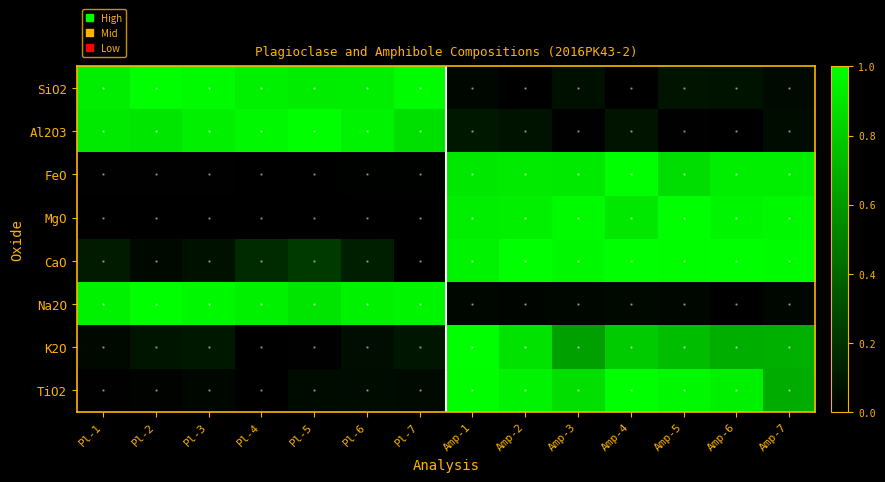

Reading left to right, transcribe all the data shown in this chart.

SiO2: Pl-1=0.9	Pl-2=1.0	Pl-3=1.0	Pl-4=0.9	Pl-5=0.9	Pl-6=0.9	Pl-7=1.0	Amp-1=0.0	Amp-2=0.0	Amp-3=0.1	Amp-4=0.0	Amp-5=0.1	Amp-6=0.1	Amp-7=0.0
Al2O3: Pl-1=0.9	Pl-2=0.9	Pl-3=0.9	Pl-4=1.0	Pl-5=1.0	Pl-6=1.0	Pl-7=0.9	Amp-1=0.1	Amp-2=0.1	Amp-3=0.0	Amp-4=0.1	Amp-5=0.0	Amp-6=0.0	Amp-7=0.0
FeO: Pl-1=0.0	Pl-2=0.0	Pl-3=0.0	Pl-4=0.0	Pl-5=0.0	Pl-6=0.0	Pl-7=0.0	Amp-1=0.9	Amp-2=0.9	Amp-3=0.9	Amp-4=1.0	Amp-5=0.9	Amp-6=0.9	Amp-7=0.9
MgO: Pl-1=0.0	Pl-2=0.0	Pl-3=0.0	Pl-4=0.0	Pl-5=0.0	Pl-6=0.0	Pl-7=0.0	Amp-1=0.9	Amp-2=0.9	Amp-3=1.0	Amp-4=0.9	Amp-5=1.0	Amp-6=1.0	Amp-7=1.0
CaO: Pl-1=0.1	Pl-2=0.0	Pl-3=0.1	Pl-4=0.2	Pl-5=0.2	Pl-6=0.1	Pl-7=0.0	Amp-1=1.0	Amp-2=1.0	Amp-3=1.0	Amp-4=1.0	Amp-5=1.0	Amp-6=1.0	Amp-7=1.0
Na2O: Pl-1=0.9	Pl-2=1.0	Pl-3=1.0	Pl-4=0.9	Pl-5=0.9	Pl-6=0.9	Pl-7=1.0	Amp-1=0.0	Amp-2=0.0	Amp-3=0.0	Amp-4=0.0	Amp-5=0.0	Amp-6=0.0	Amp-7=0.0
K2O: Pl-1=0.0	Pl-2=0.1	Pl-3=0.1	Pl-4=0.0	Pl-5=0.0	Pl-6=0.1	Pl-7=0.1	Amp-1=1.0	Amp-2=0.9	Amp-3=0.6	Amp-4=0.8	Amp-5=0.7	Amp-6=0.7	Amp-7=0.7
TiO2: Pl-1=0.0	Pl-2=0.0	Pl-3=0.0	Pl-4=0.0	Pl-5=0.0	Pl-6=0.0	Pl-7=0.0	Amp-1=1.0	Amp-2=1.0	Amp-3=0.9	Amp-4=1.0	Amp-5=1.0	Amp-6=0.9	Amp-7=0.7